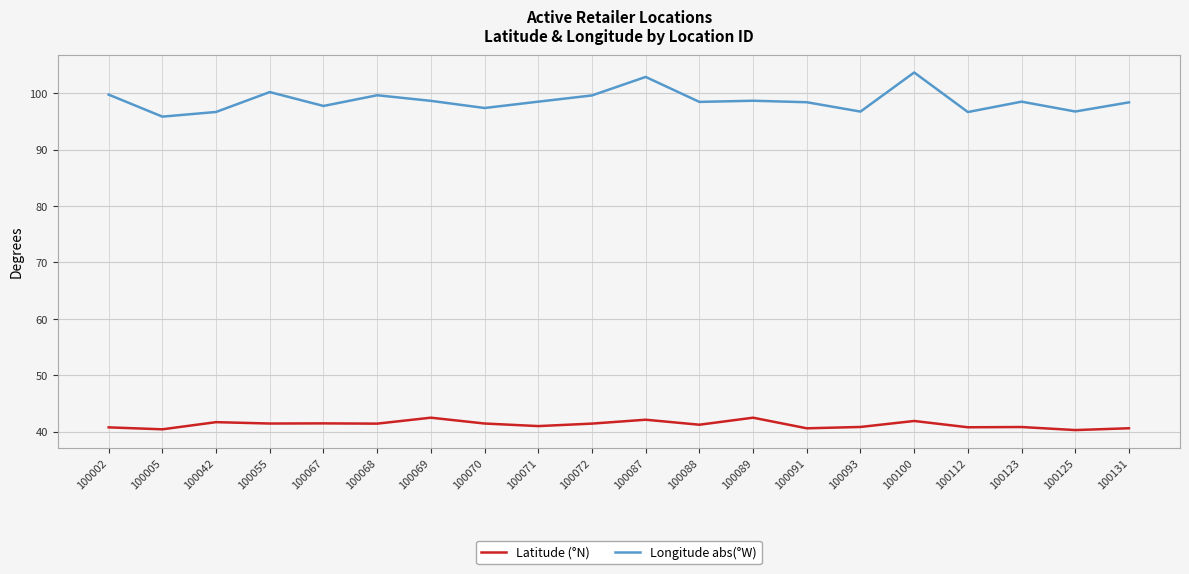

The value of Longitude abs(°W) at 100125 is 96.7. True or false?

True